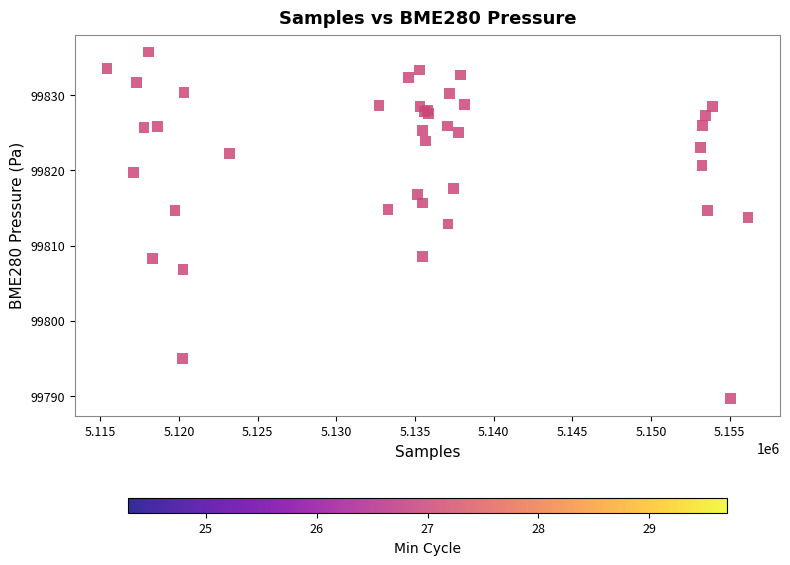

What Y value in the scatter plot is closest to 99812?

99812.9